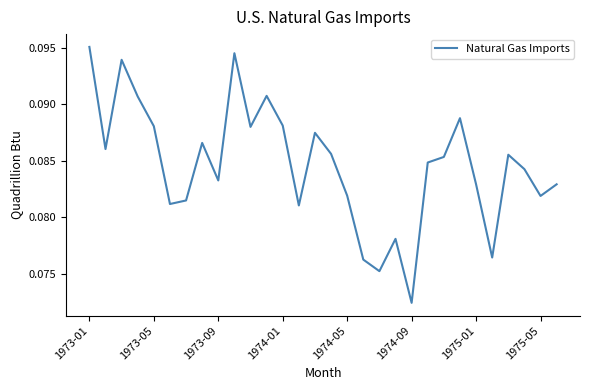

At which category does the chart reach its peak across all series?

1973-01